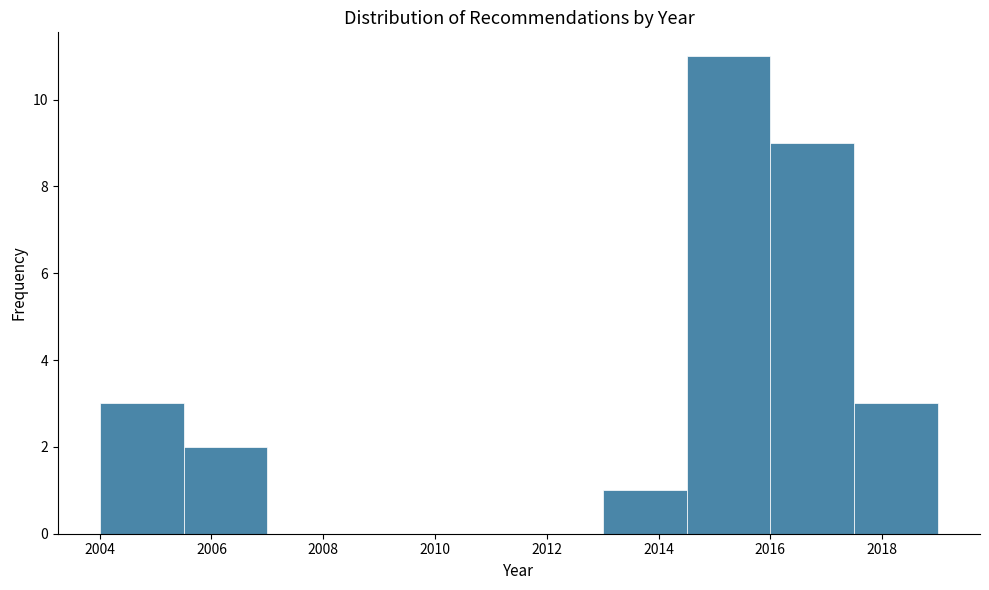

Reading left to right, list every bar in this chart as the range it spans on the x-axis followed by its height. Neither the bar edges nor the heights are printed on the chart, so give them approximately, as read against the axes.

2004.0 to 2005.5: 3
2005.5 to 2007.0: 2
2007.0 to 2008.5: 0
2008.5 to 2010.0: 0
2010.0 to 2011.5: 0
2011.5 to 2013.0: 0
2013.0 to 2014.5: 1
2014.5 to 2016.0: 11
2016.0 to 2017.5: 9
2017.5 to 2019.0: 3